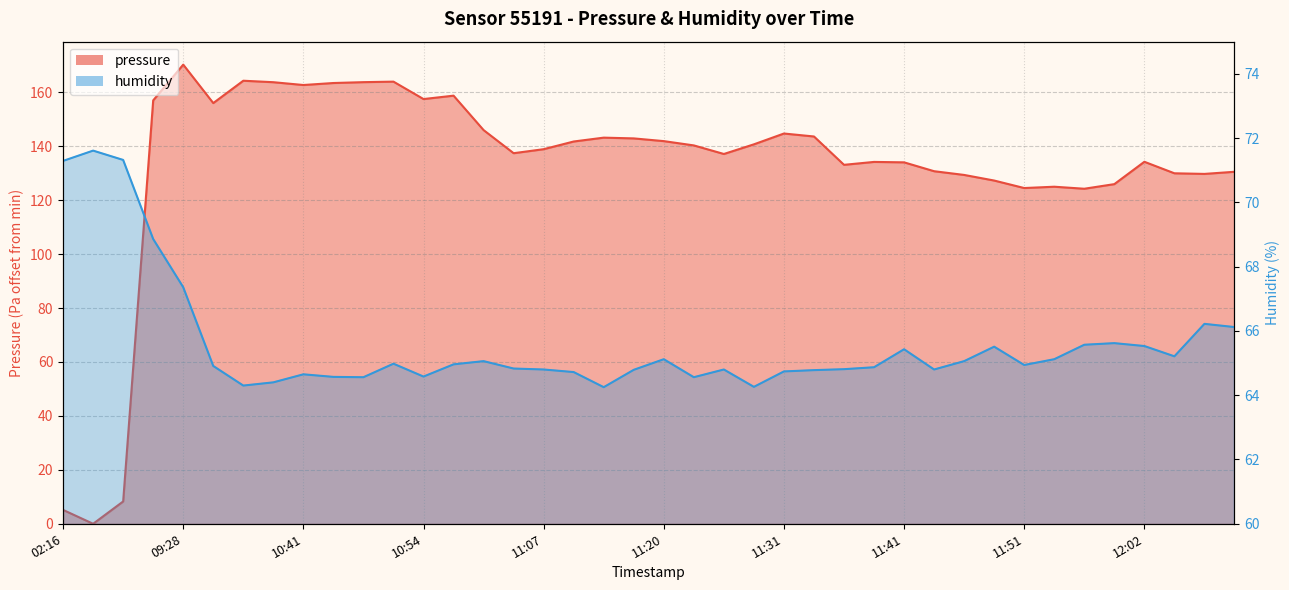

Reading left to right, what are all the values shown in this chart?

pressure: 02:16=5.1	02:27=0.0	03:35=8.3	08:58=157.0	09:28=170.3	10:24=156.0	10:31=164.3	10:36=163.8	10:41=162.7	10:44=163.5	10:49=163.8	10:51=164.0	10:54=157.5	10:56=158.8	11:01=146.0	11:04=137.4	11:07=138.9	11:09=141.8	11:14=143.2	11:17=142.9	11:20=141.9	11:23=140.3	11:25=137.1	11:28=140.7	11:31=144.7	11:33=143.6	11:36=133.1	11:38=134.2	11:41=134.0	11:43=130.8	11:46=129.4	11:49=127.3	11:51=124.5	11:54=125.0	11:57=124.2	12:00=126.0	12:02=134.2	12:05=130.0	12:11=129.8	12:13=130.5
humidity: 02:16=71.3	02:27=71.6	03:35=71.3	08:58=68.9	09:28=67.4	10:24=64.9	10:31=64.3	10:36=64.4	10:41=64.7	10:44=64.6	10:49=64.6	10:51=65.0	10:54=64.6	10:56=65.0	11:01=65.1	11:04=64.8	11:07=64.8	11:09=64.7	11:14=64.2	11:17=64.8	11:20=65.1	11:23=64.6	11:25=64.8	11:28=64.3	11:31=64.7	11:33=64.8	11:36=64.8	11:38=64.9	11:41=65.4	11:43=64.8	11:46=65.1	11:49=65.5	11:51=64.9	11:54=65.1	11:57=65.6	12:00=65.6	12:02=65.5	12:05=65.2	12:11=66.2	12:13=66.1